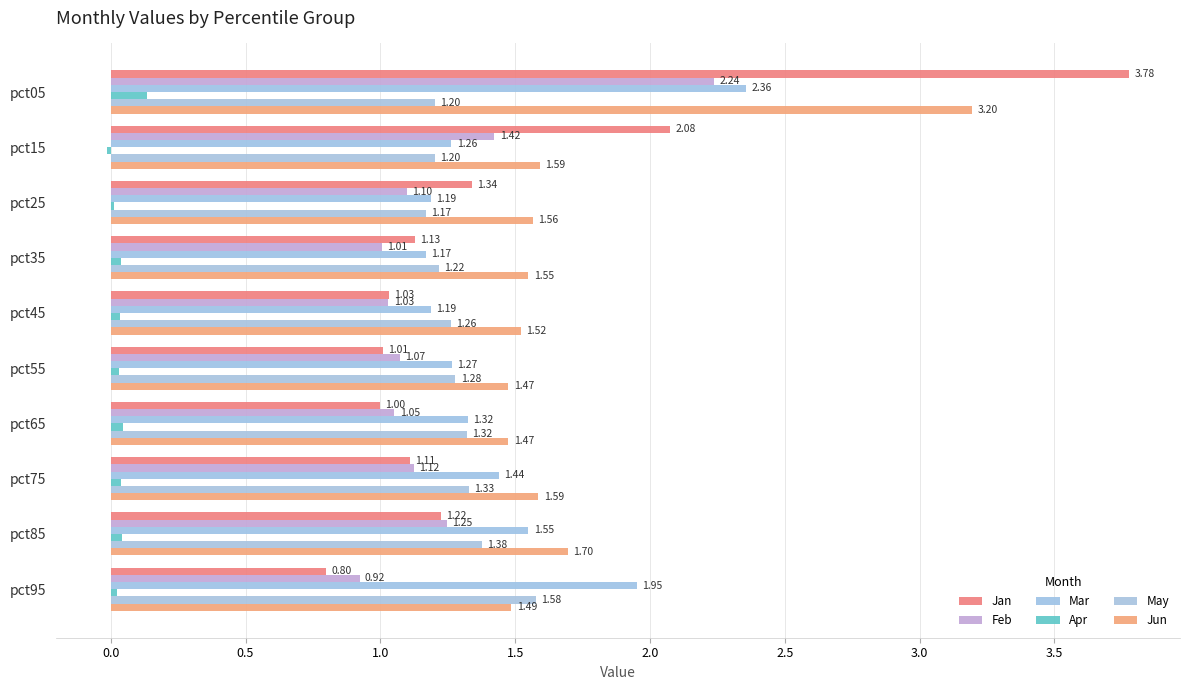

How many distinct data groups are displayed?

6